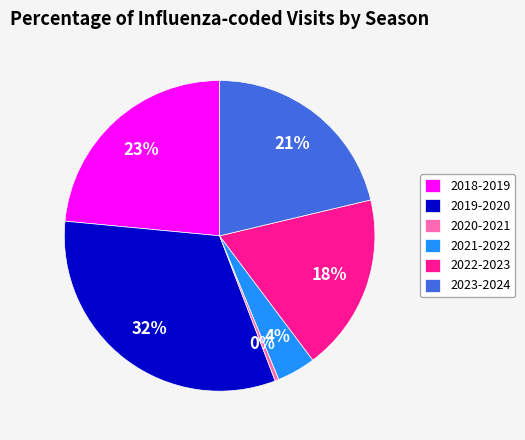

Do 2021-2022 and 2022-2023 together represent more than half of the pie?

No